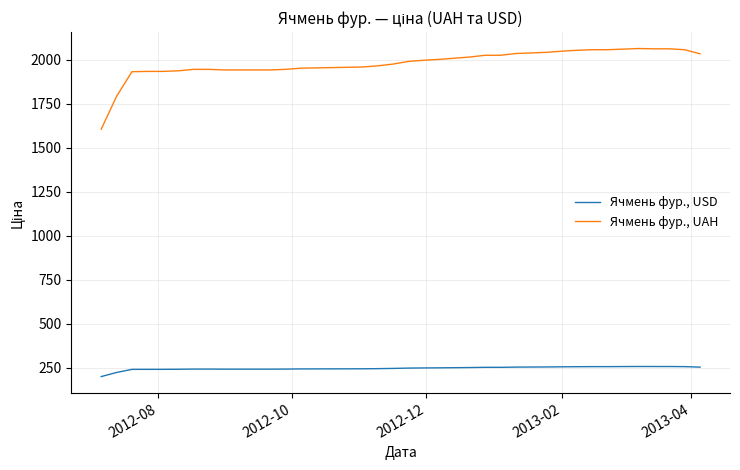

True or false: Ячмень фур., UAH and Ячмень фур., USD intersect in this chart.

False